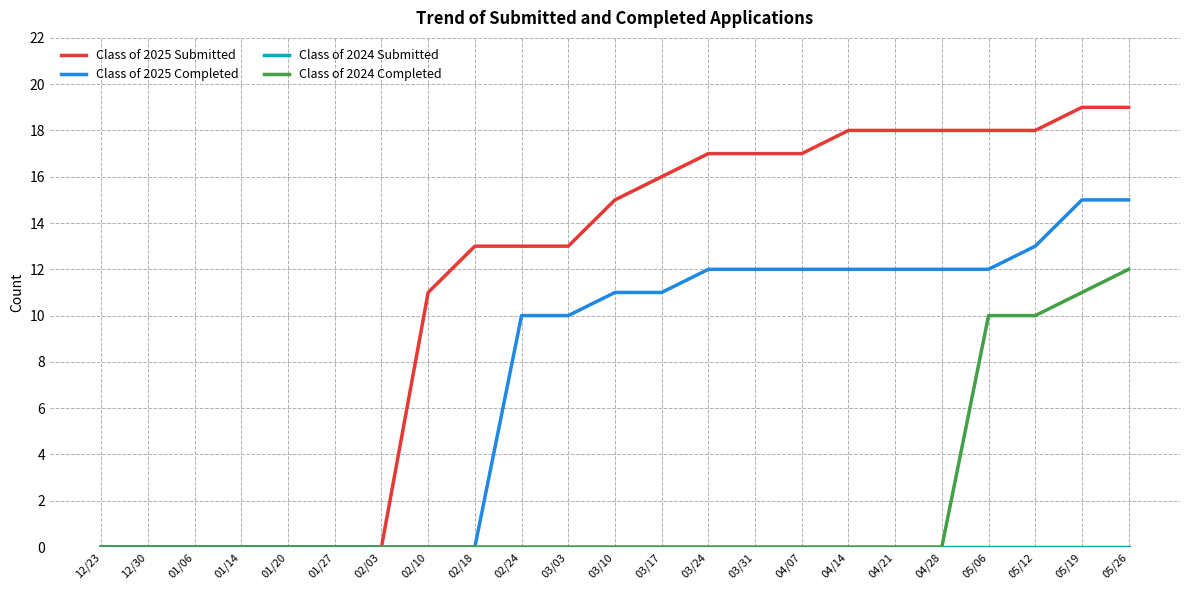

The Class of 2025 Completed series shows 16 at 02/24. True or false?

False